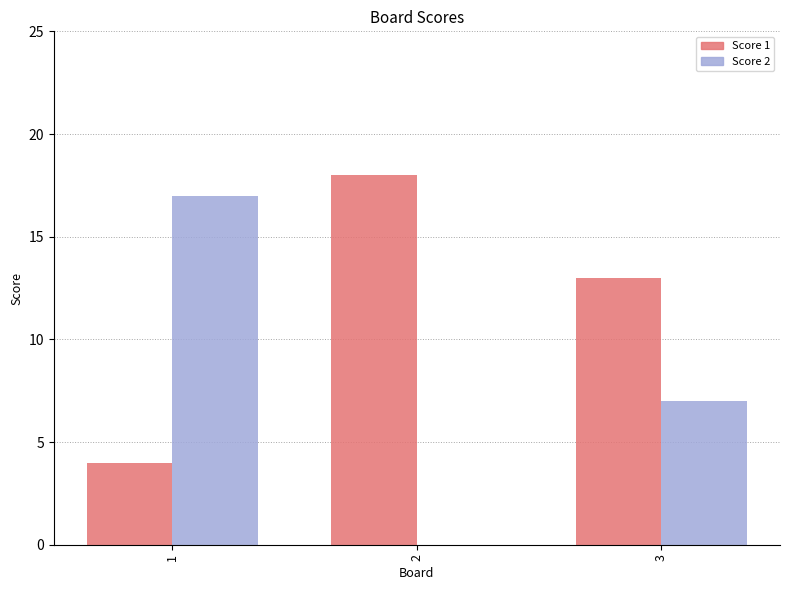

At which category is the sum across all series the highest?

1